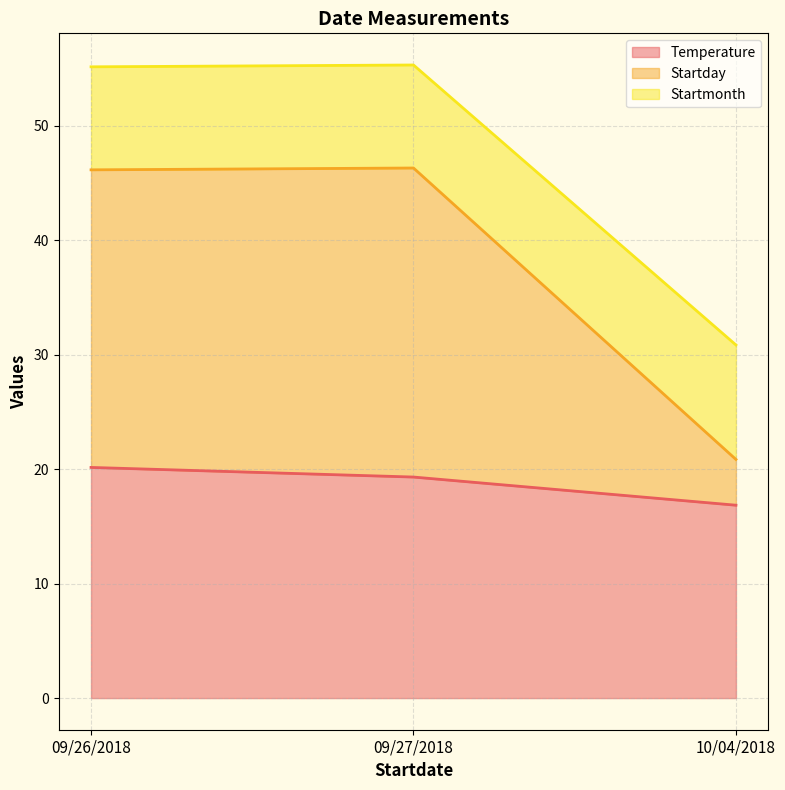

What is the difference between the maximum and minimum values in the Temperature series?

3.3